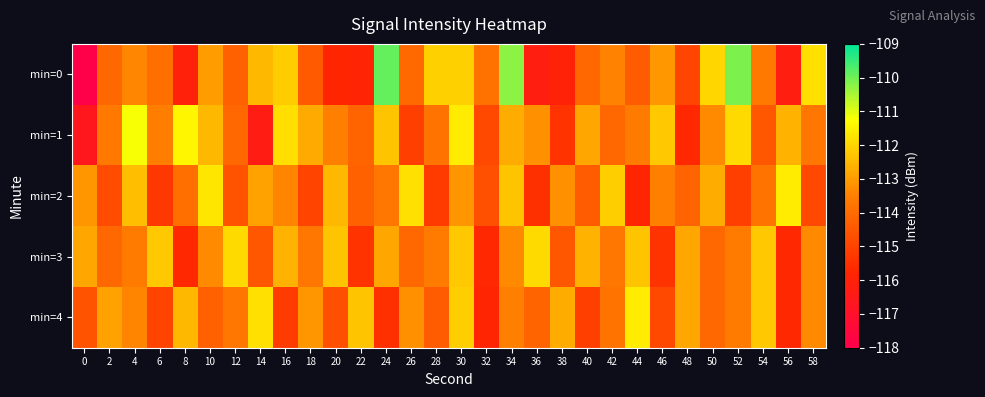

Which has a higher value, 0 or 8?

8